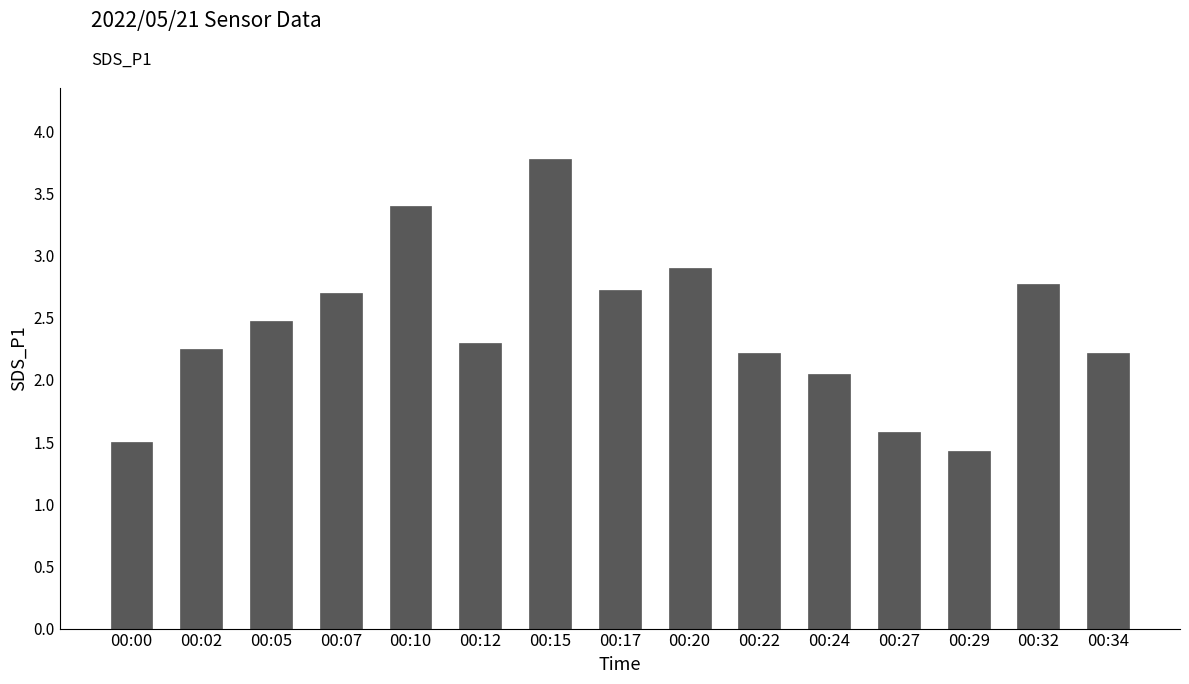

How many series are shown in this chart?

1